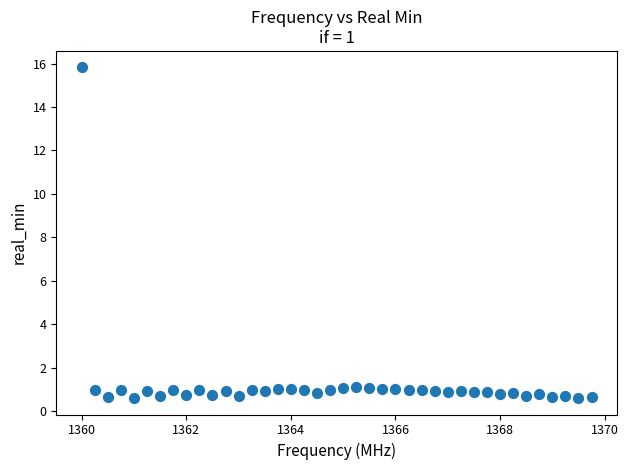

What is the range of Y values (max minus min)?

15.2